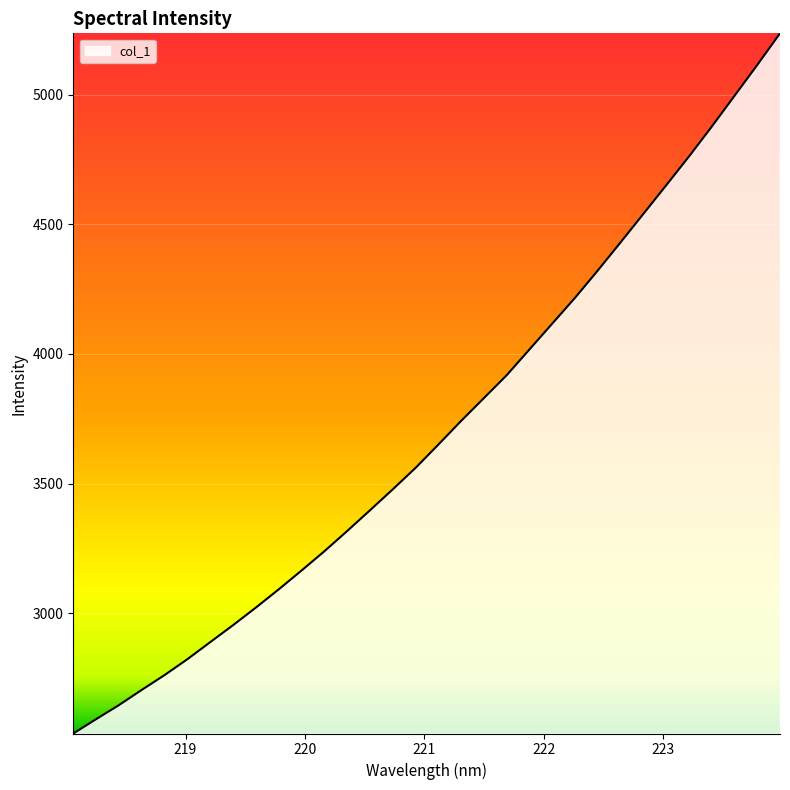

How many categories are shown in the chart?

32